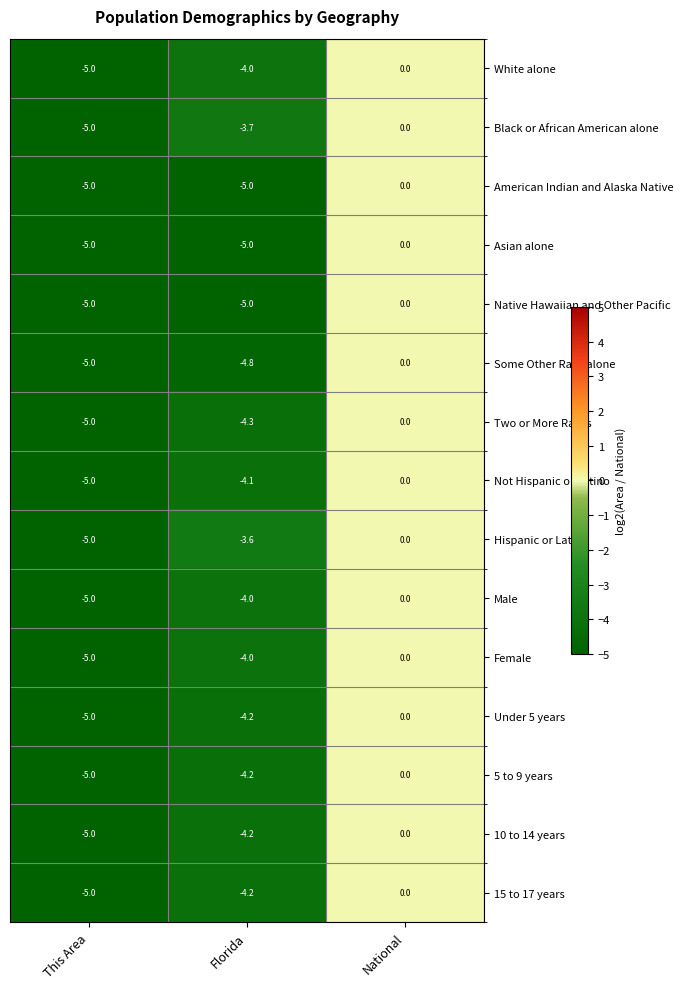

Between This Area and Florida, which series saw the biggest shift?

Hispanic or Latino